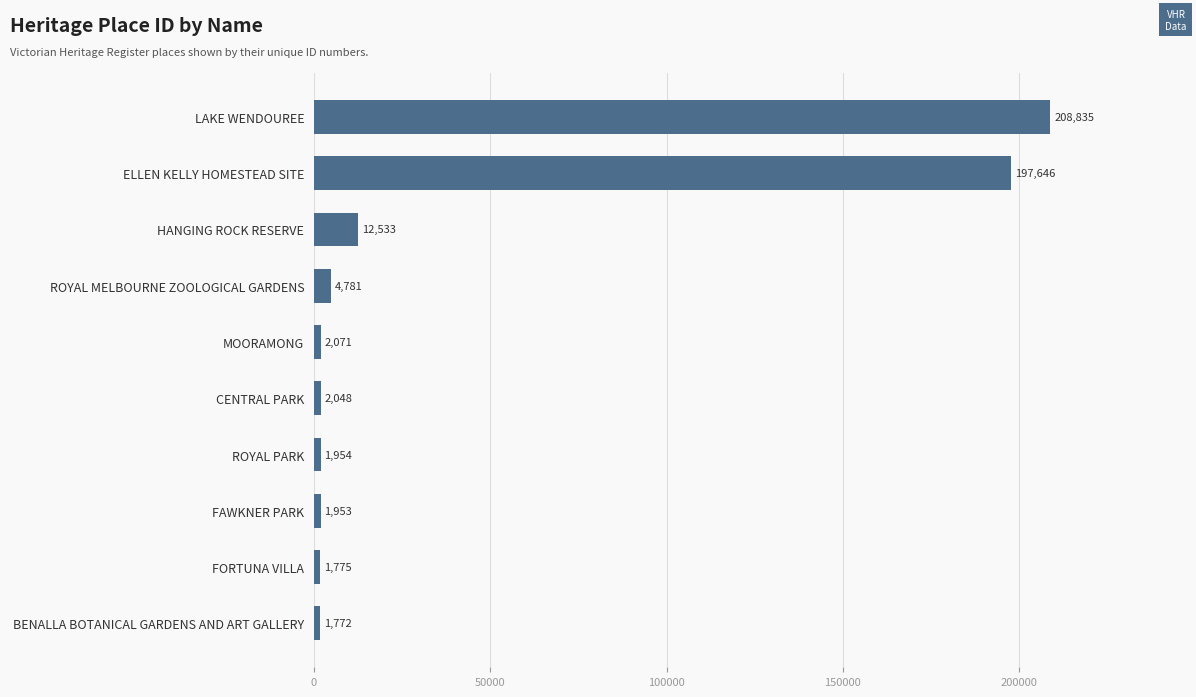

Rank the categories by value from highest to lowest.

LAKE WENDOUREE, ELLEN KELLY HOMESTEAD SITE, HANGING ROCK RESERVE, ROYAL MELBOURNE ZOOLOGICAL GARDENS, MOORAMONG, CENTRAL PARK, ROYAL PARK, FAWKNER PARK, FORTUNA VILLA, BENALLA BOTANICAL GARDENS AND ART GALLERY